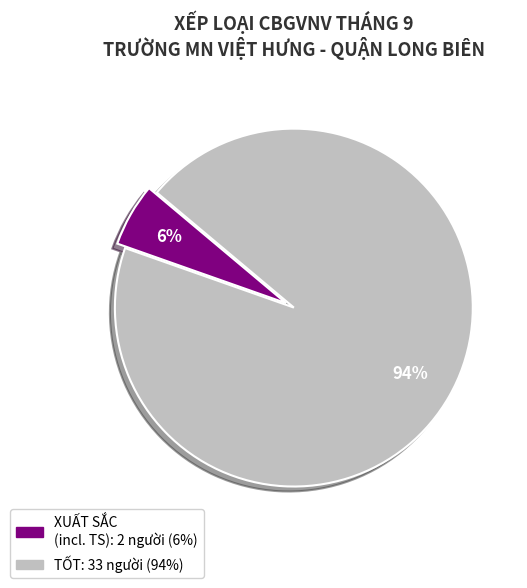

Does any single category account for the majority?

Yes